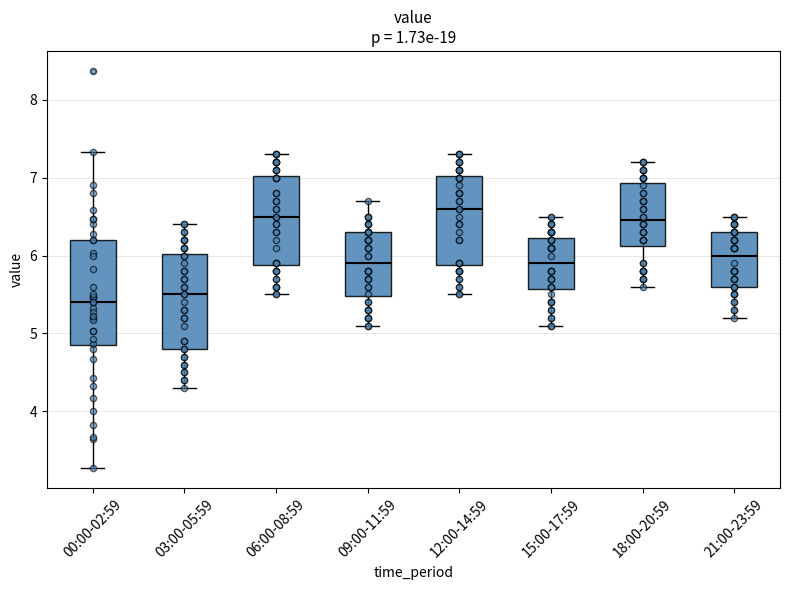

Reading left to right, transcribe this box plot: for each box, give where its median line is, the range the box spans, and where its two whiskers end, as read against the y-axis. The values are not printed on the chart, so give them approximately, as read against the axis.

00:00-02:59: median 5.4, box 4.9 to 6.2, whiskers 3.3 to 7.3
03:00-05:59: median 5.5, box 4.8 to 6.0, whiskers 4.3 to 6.4
06:00-08:59: median 6.5, box 5.9 to 7.0, whiskers 5.5 to 7.3
09:00-11:59: median 5.9, box 5.5 to 6.3, whiskers 5.1 to 6.7
12:00-14:59: median 6.6, box 5.9 to 7.0, whiskers 5.5 to 7.3
15:00-17:59: median 5.9, box 5.6 to 6.2, whiskers 5.1 to 6.5
18:00-20:59: median 6.5, box 6.1 to 6.9, whiskers 5.6 to 7.2
21:00-23:59: median 6.0, box 5.6 to 6.3, whiskers 5.2 to 6.5